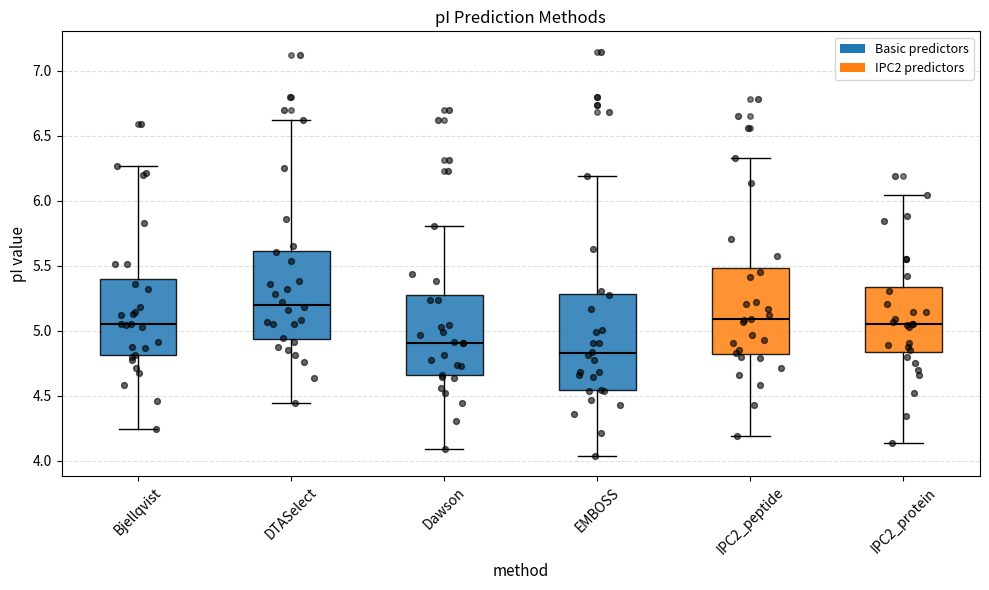

Which box has the lowest median line?

EMBOSS